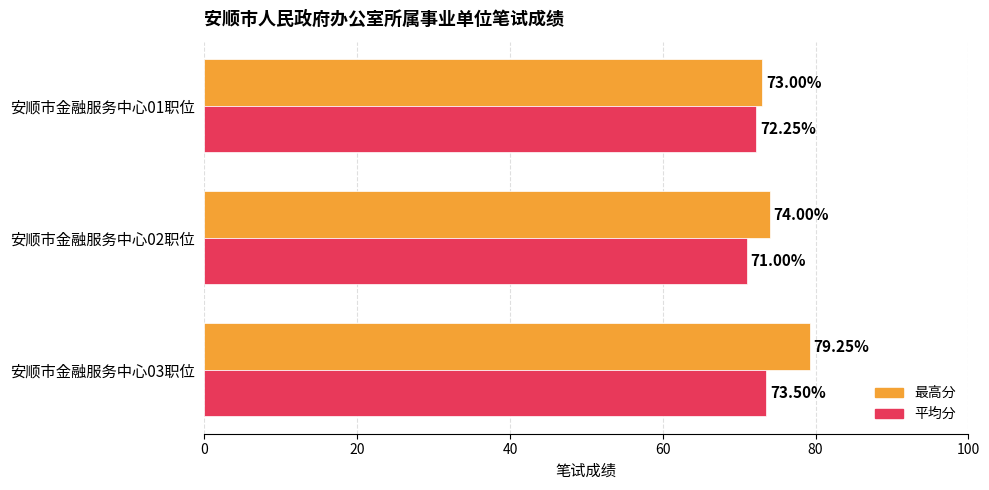

Where is 最高分 nearest to the value 76?

安顺市金融服务中心02职位